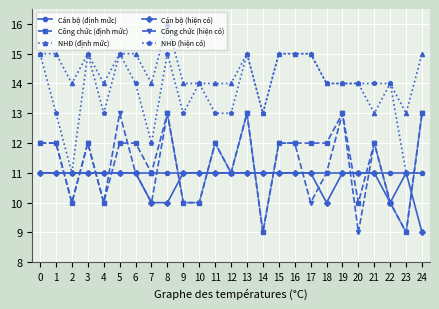

Count the Công chức (hiện có) values in the range 10 to 12.

17